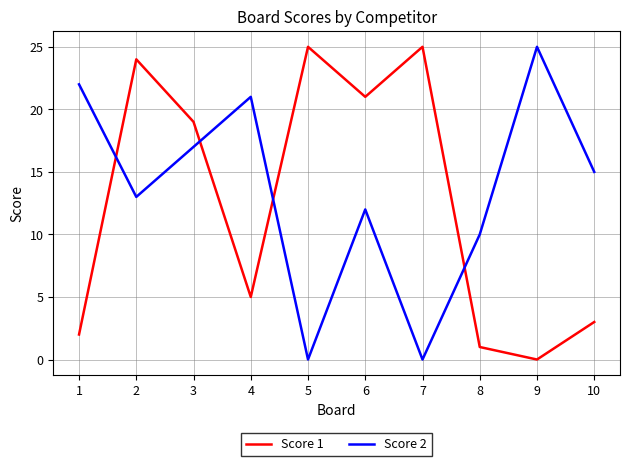

What is the maximum value shown in the chart?

25